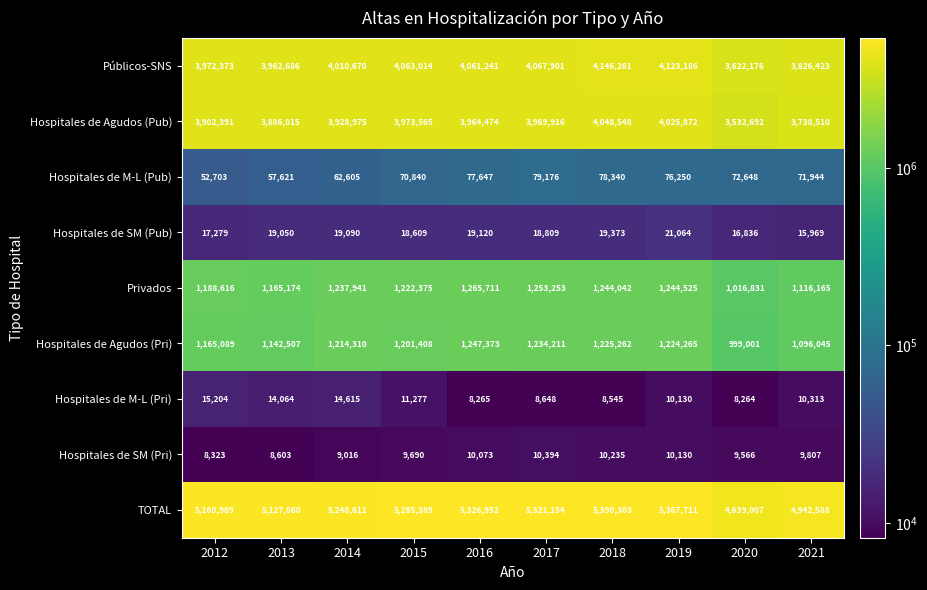

How many series are shown in this chart?

9